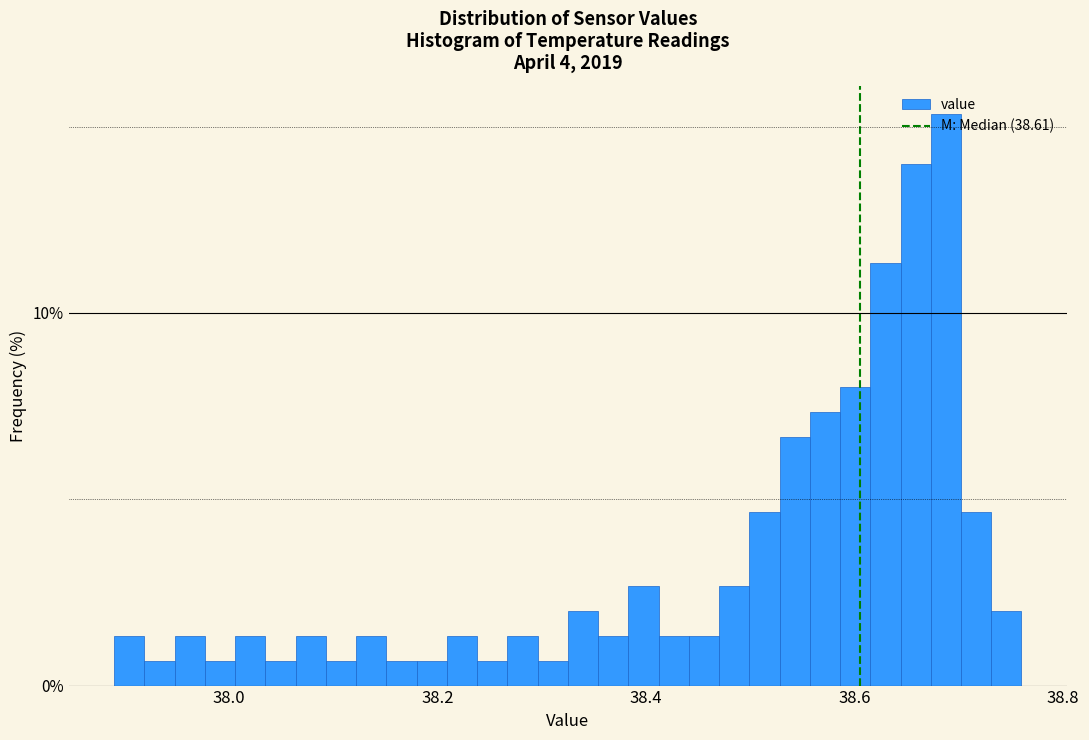

Read against the x-axis, roughly where is the centre of the tallest bar?

38.68